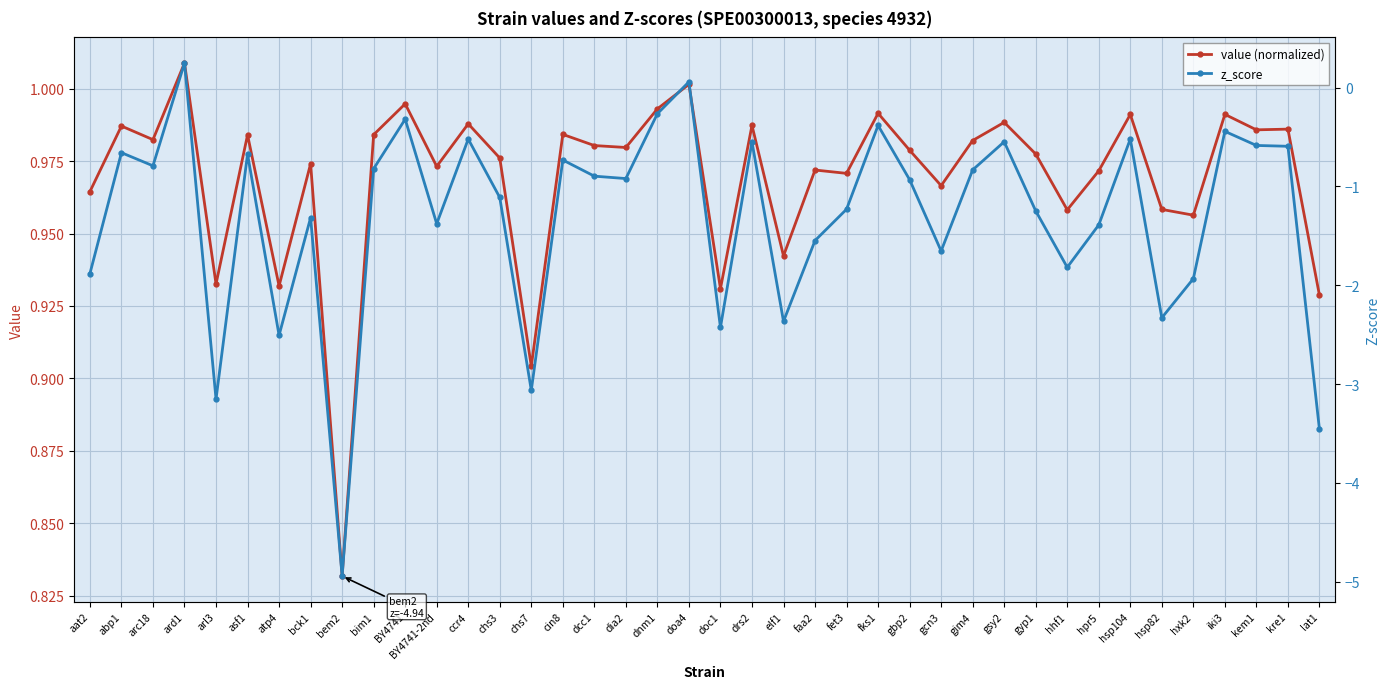

At which category is the sum across all series the highest?

ard1